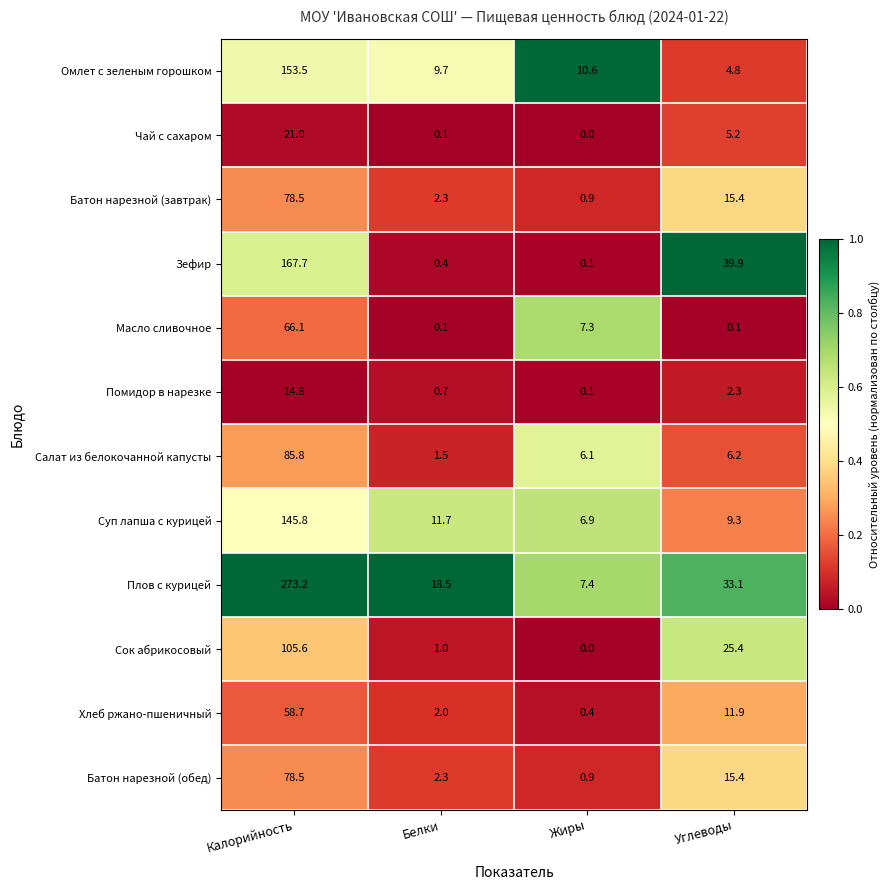

At which category is the sum across all series the highest?

Калорийность